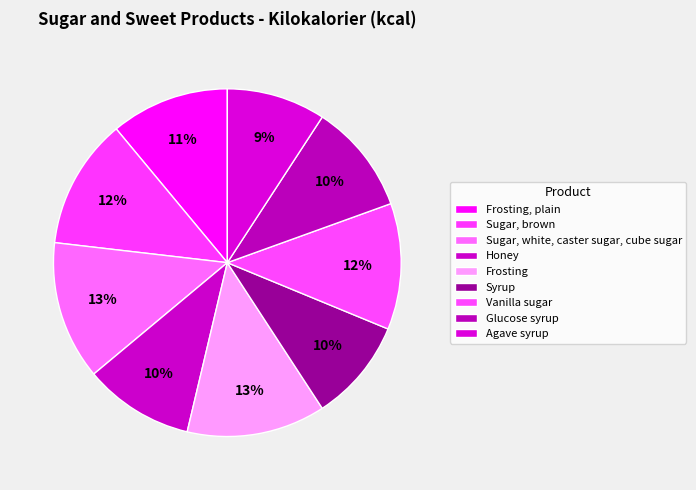

To the nearest percent, what is the average slice percentage?

11%